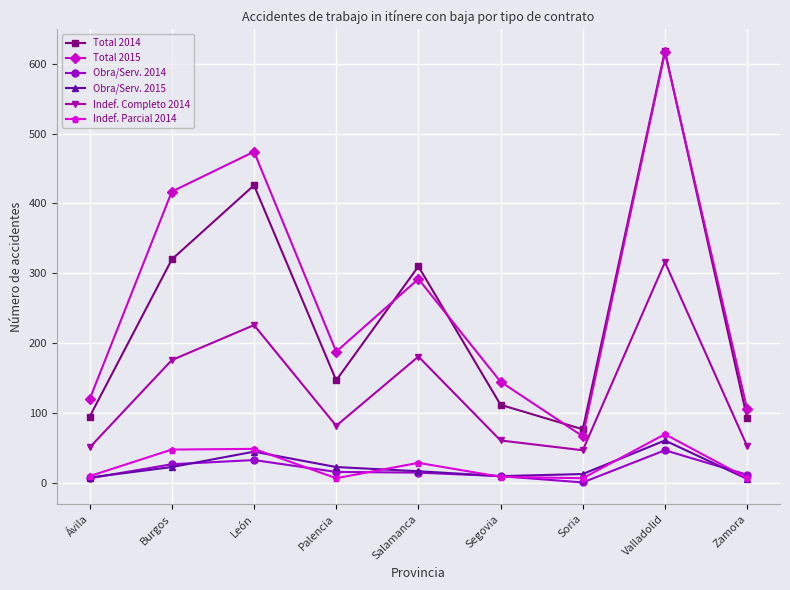

True or false: Indef. Completo 2014 and Total 2015 intersect in this chart.

False